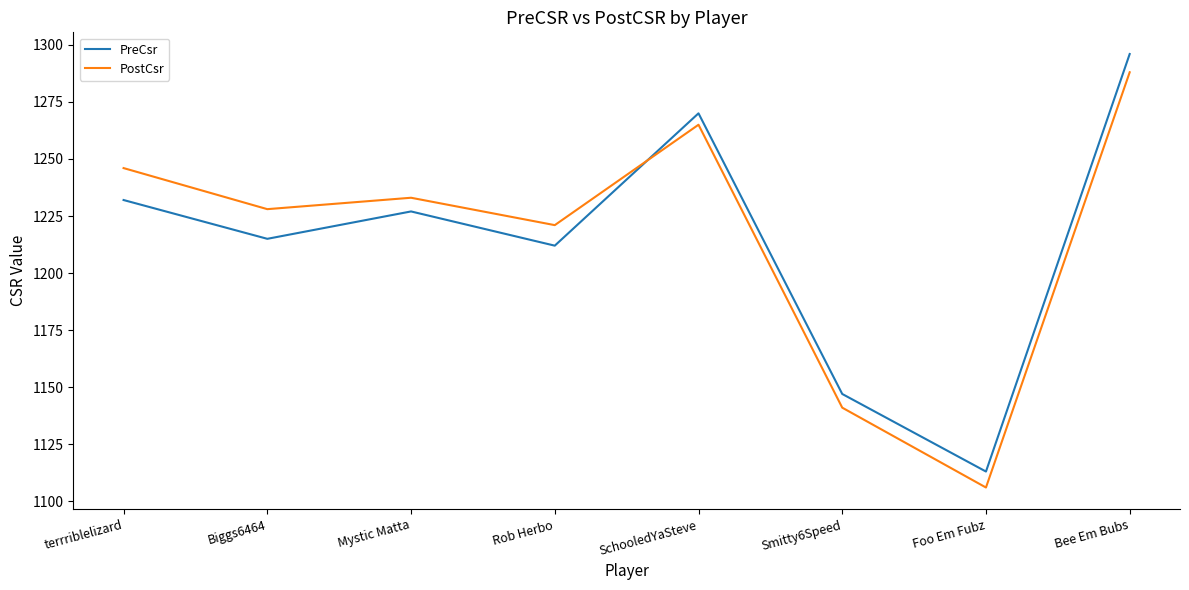

Where does the PreCsr series first go above 1227?

terrriblelizard